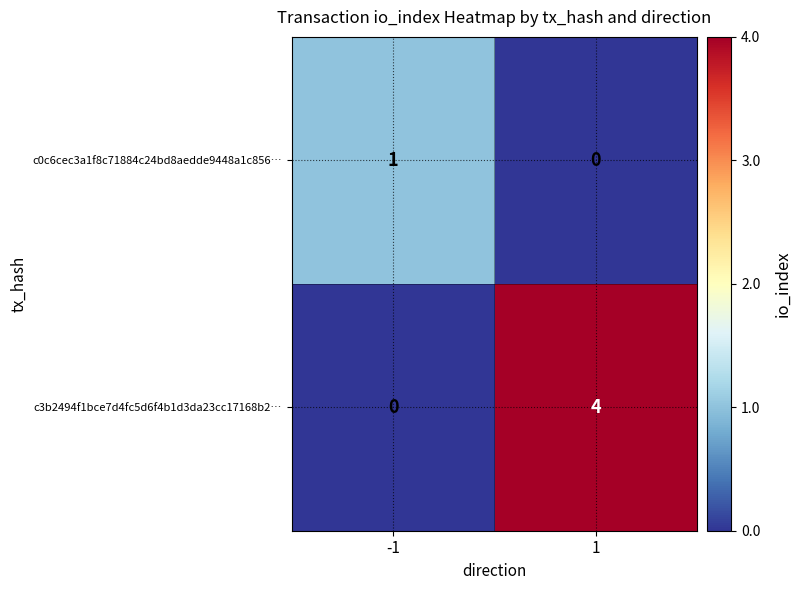

Which series has the largest range (max minus min)?

c3b2494f1bce7d4fc5d6f4b1d3da23cc17168b2…